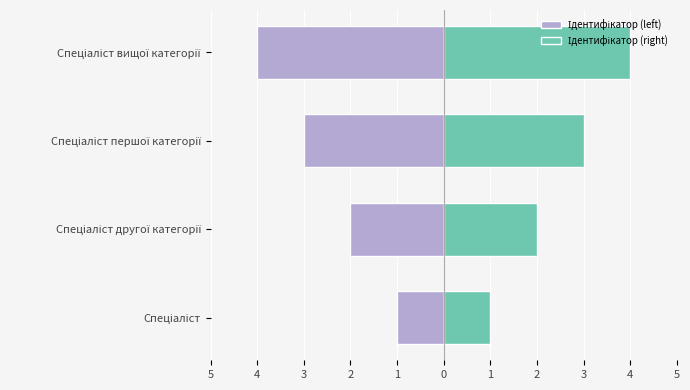

What are all the series names shown in the legend?

Ідентифікатор (left), Ідентифікатор (right)